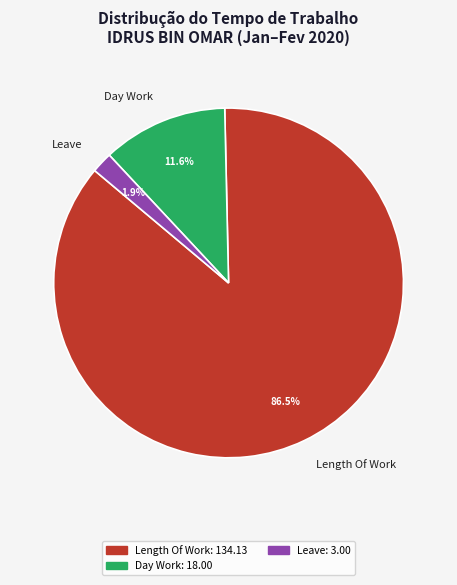

Is it true that Day Work is 12% of the pie?

True